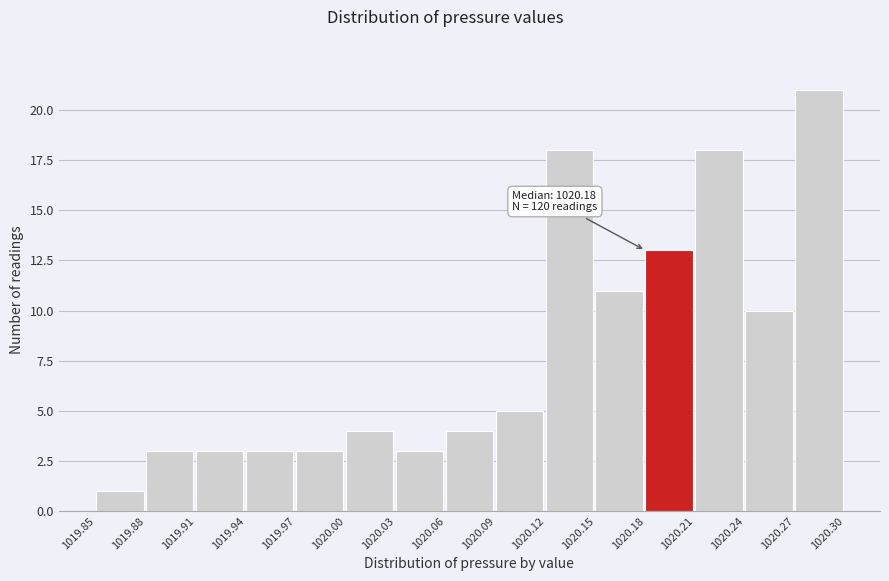

Which range on the x-axis has the tallest bar?

1020.27 to 1020.30